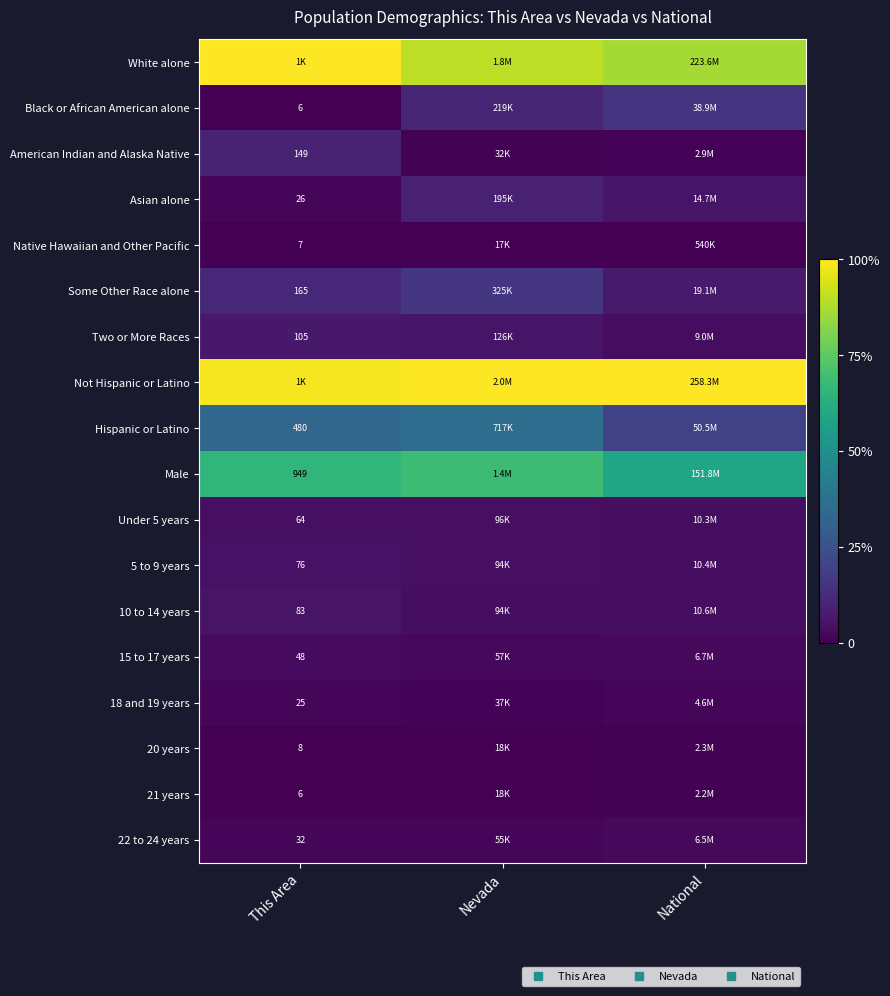

Between This Area and National, which is larger?

This Area